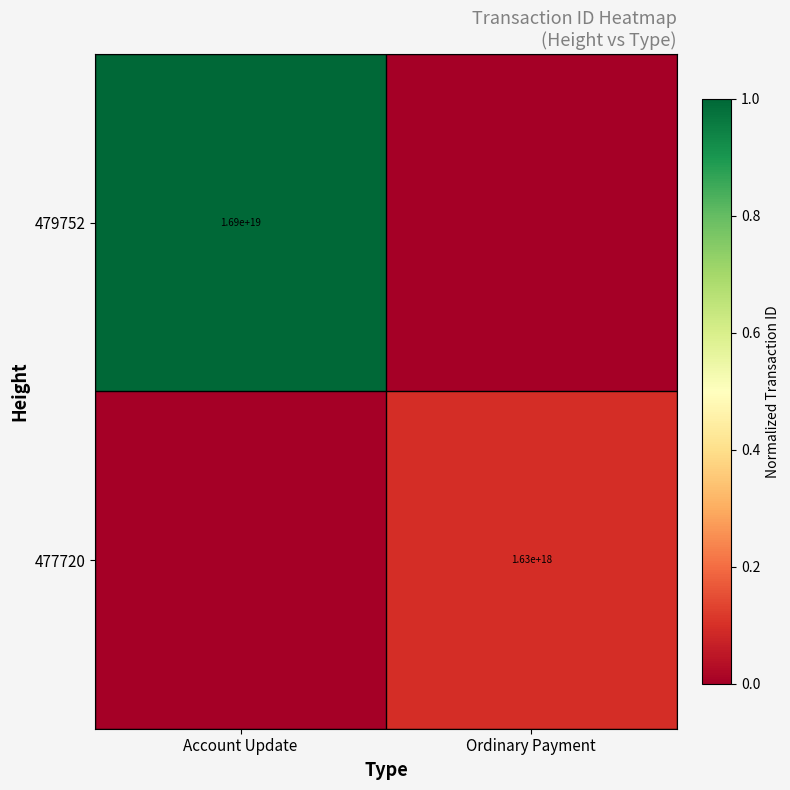

The 477720 series shows 2914095817784253440 at Ordinary Payment. True or false?

False